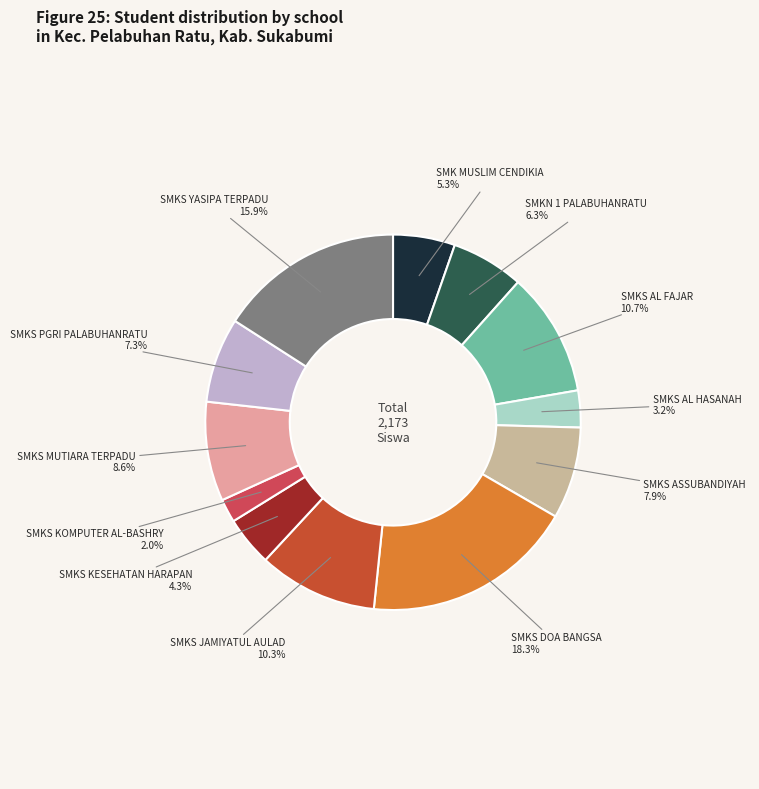

Is there a majority slice in this chart?

No